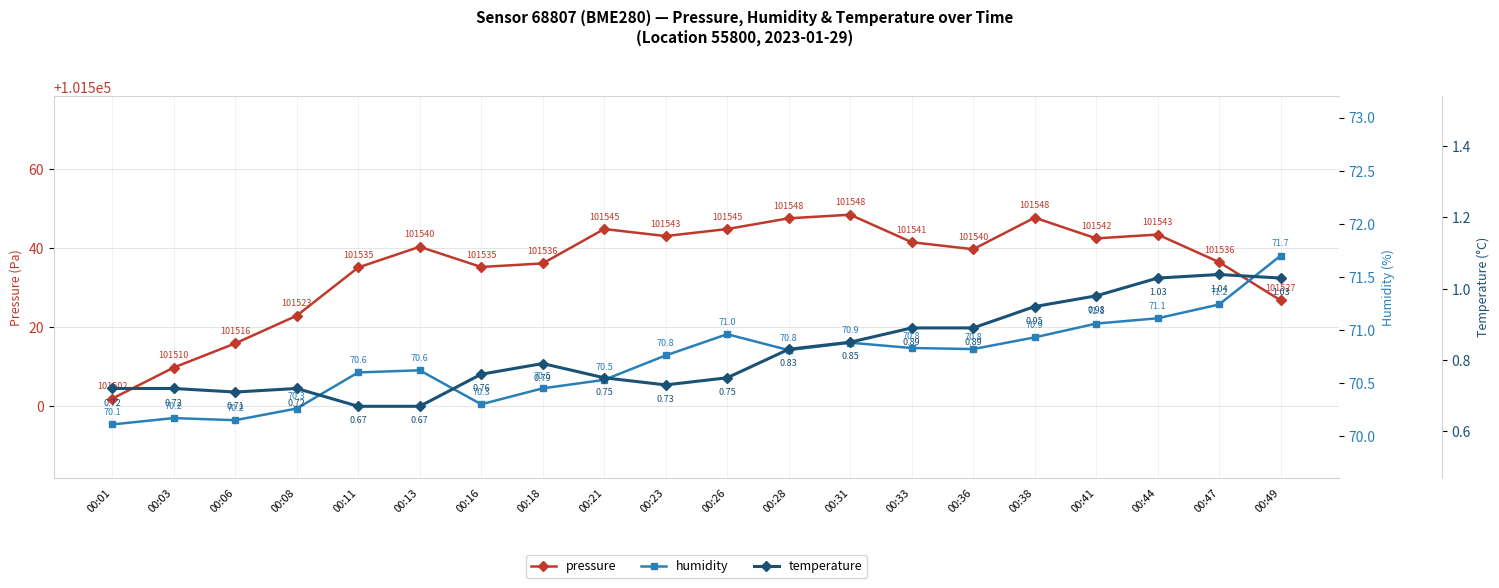

True or false: temperature has a value of 0.7 at 00:01.

True